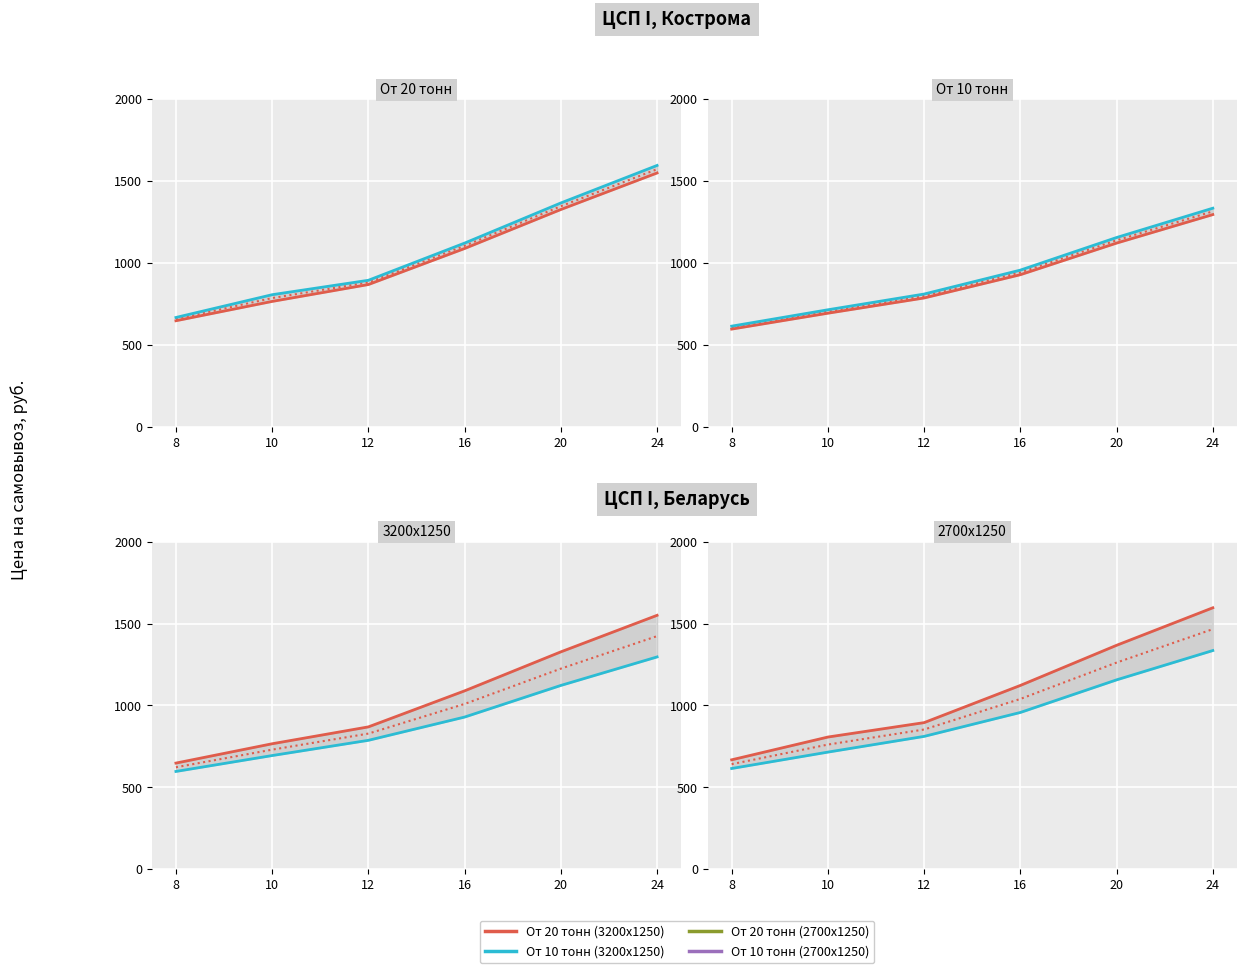

Which category has the highest value in the От 10 тонн (2700х1250) series?

24